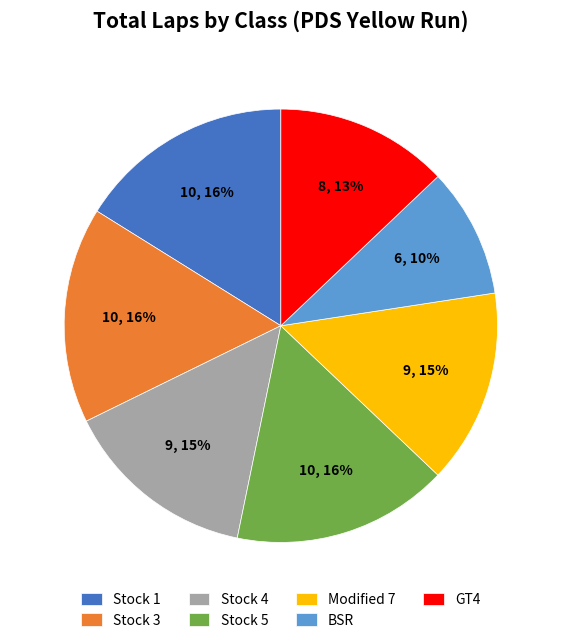

Is it true that Modified 7 is 15% of the pie?

True